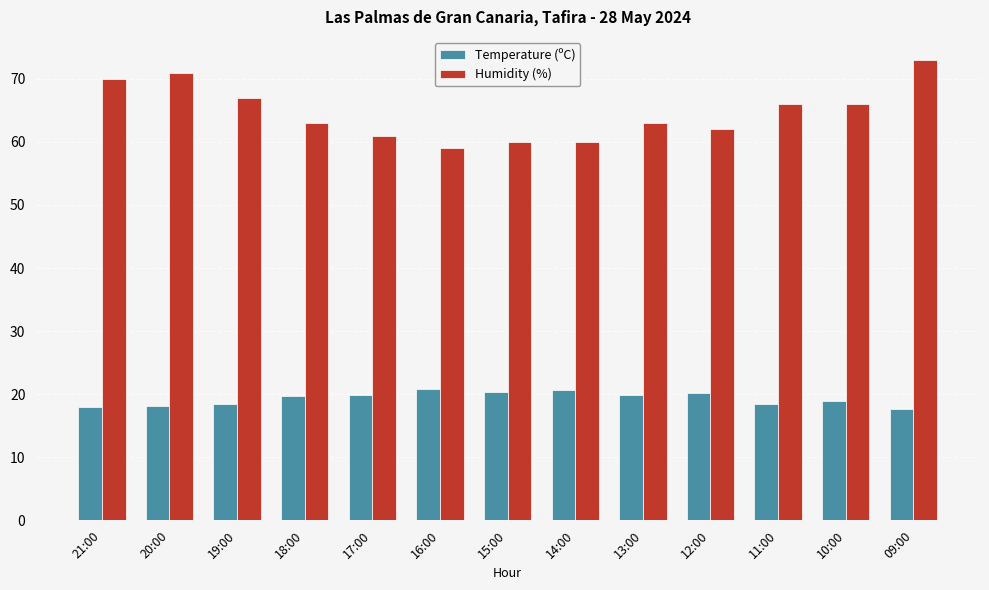

What is the label of the 13th bar from the right?

21:00